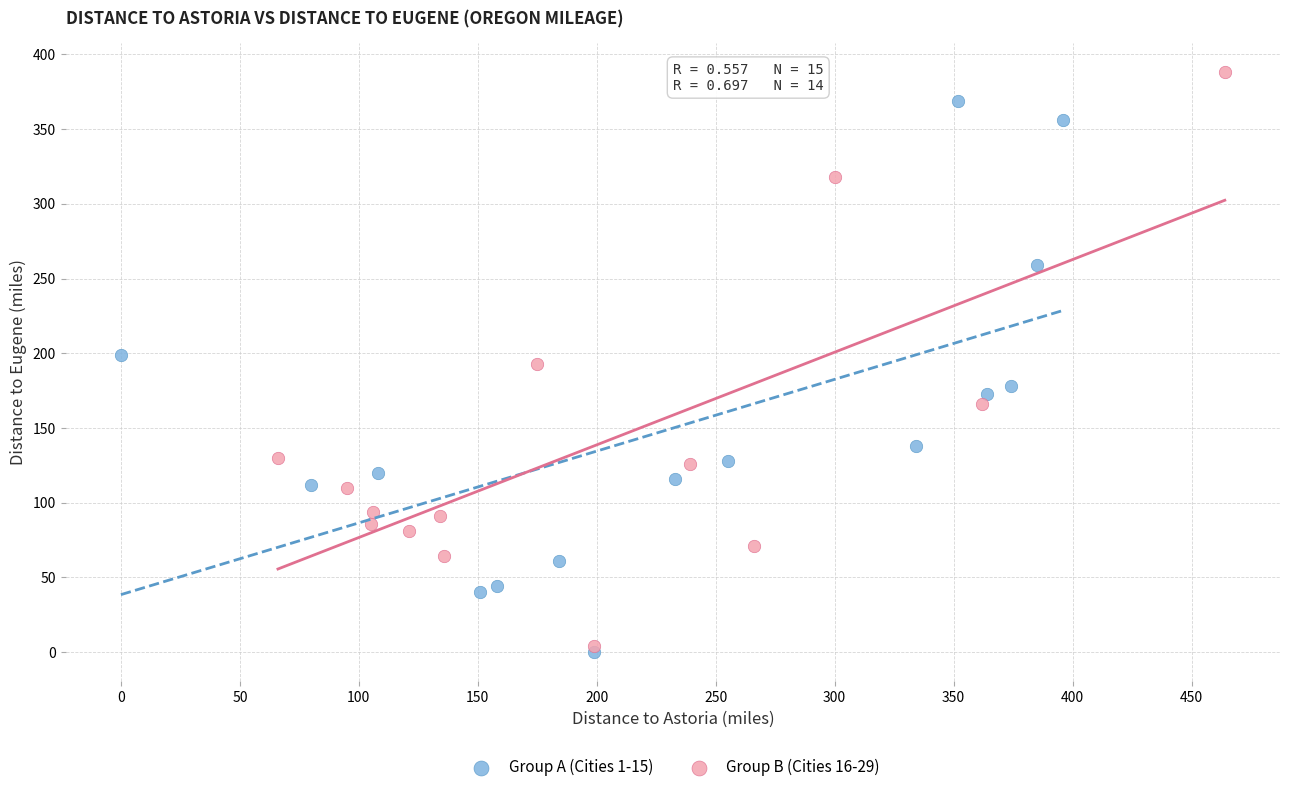

What are all the series names shown in the legend?

Group A (Cities 1-15), Group B (Cities 16-29)